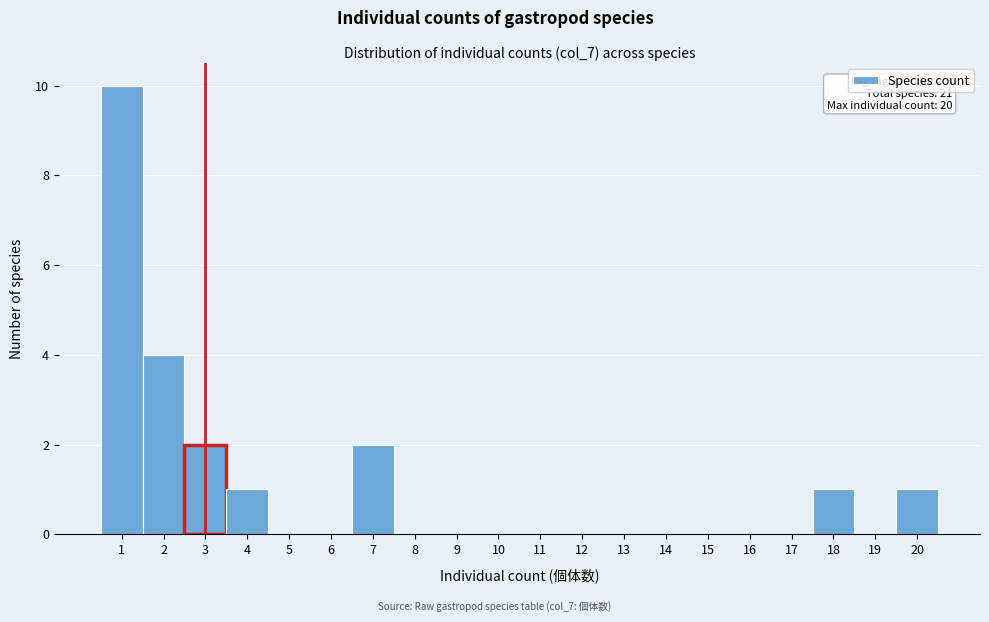

Which range on the x-axis has the tallest bar?

0.5 to 1.5